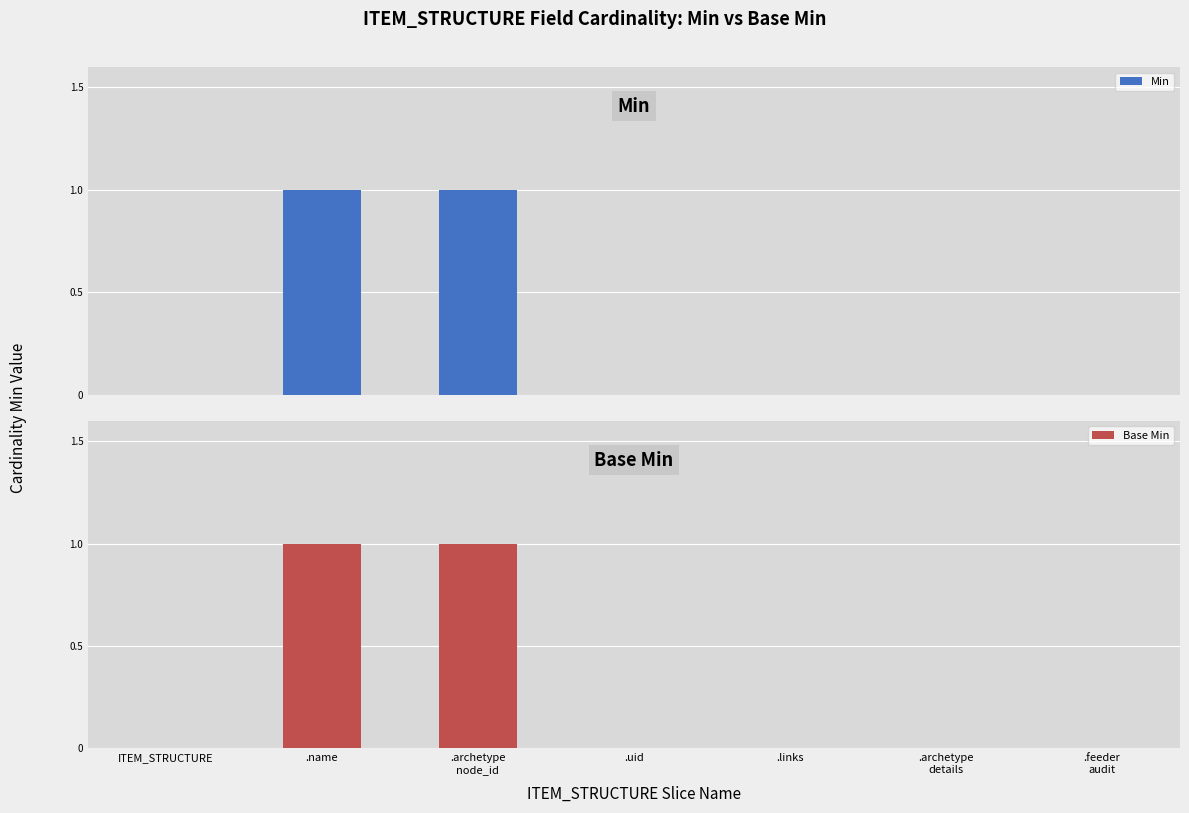

Is the value of Min at .archetype
node_id greater than the value of Base Min at .feeder
audit?

Yes